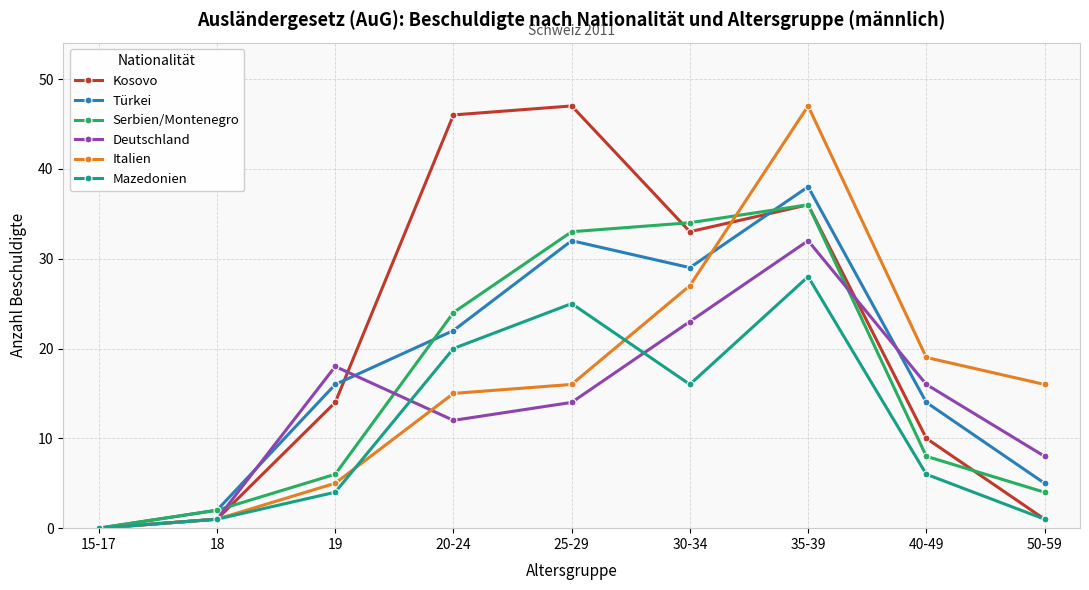

Is it true that Italien equals 1 at 18?

True